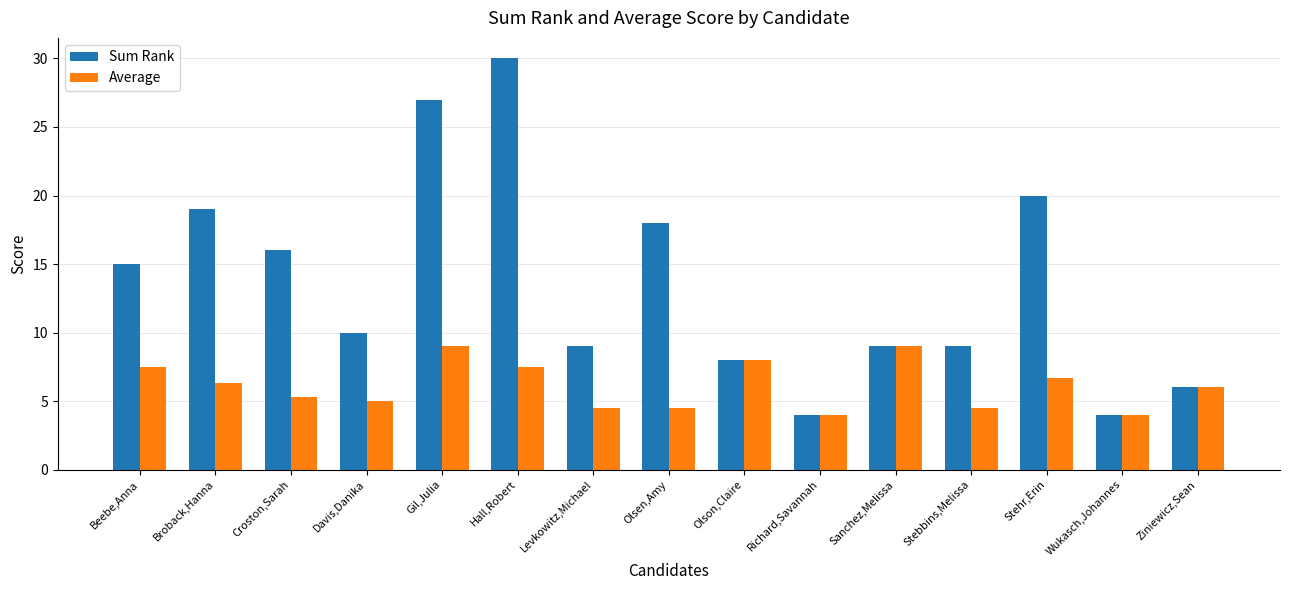

True or false: Sum Rank has a value of 19.0 at Broback,Hanna.

True